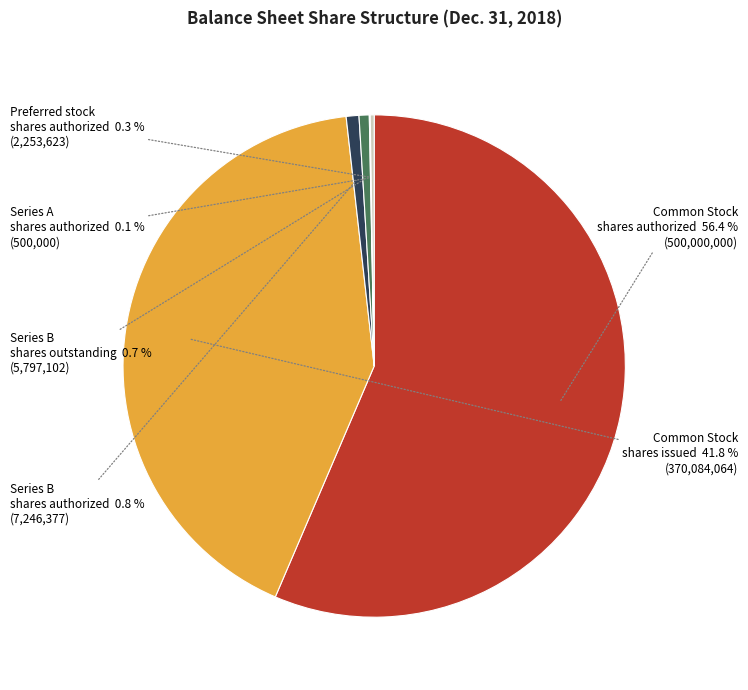

To the nearest percent, what is the combined percentage of Common Stock shares issued and Series B shares outstanding?

42%